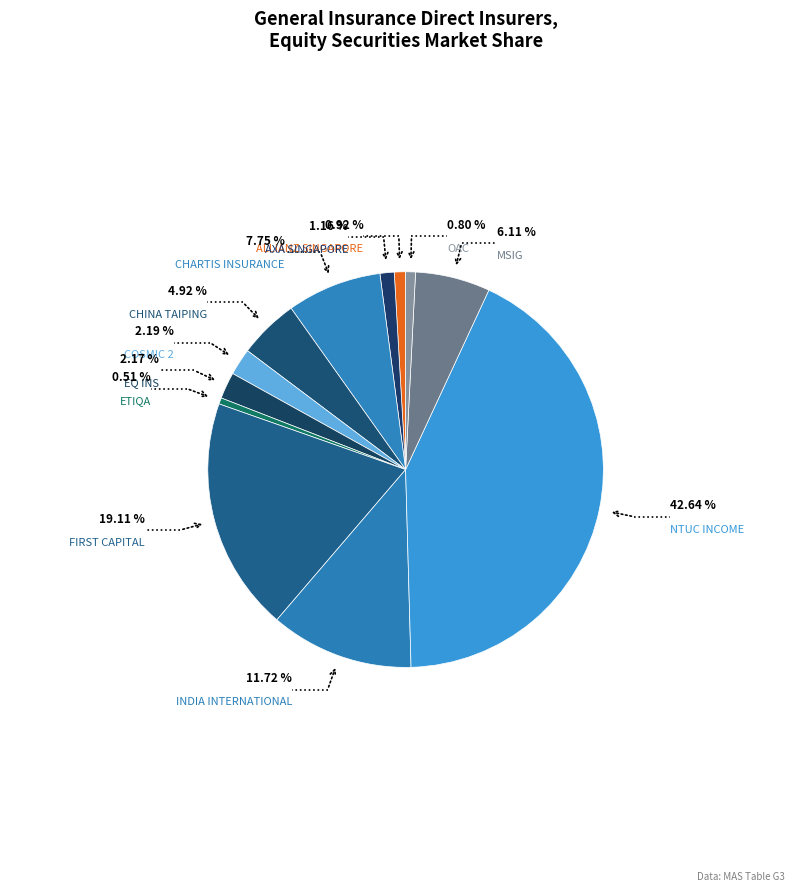

True or false: CHINA TAIPING accounts for 5% of the total.

True